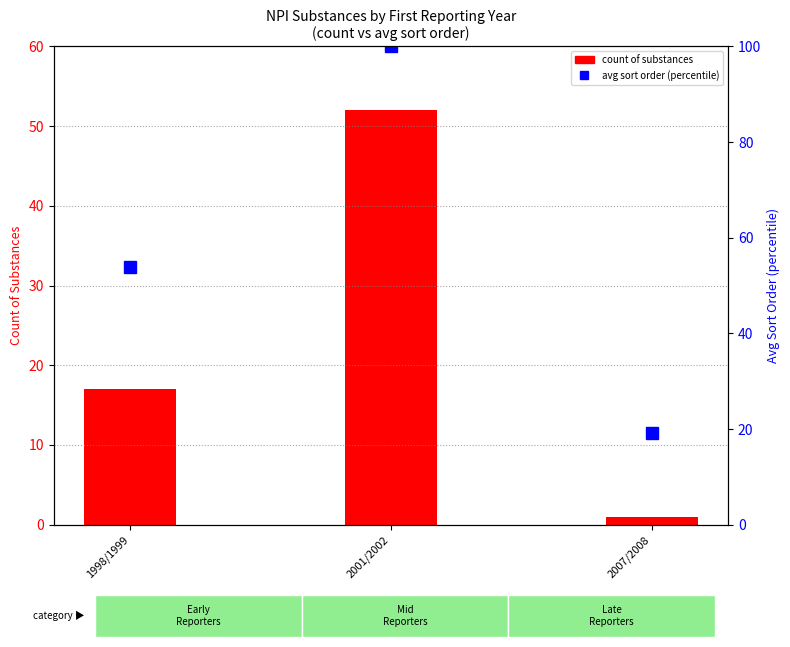

At which label is avg sort order (percentile) closest to 59?

1998/1999